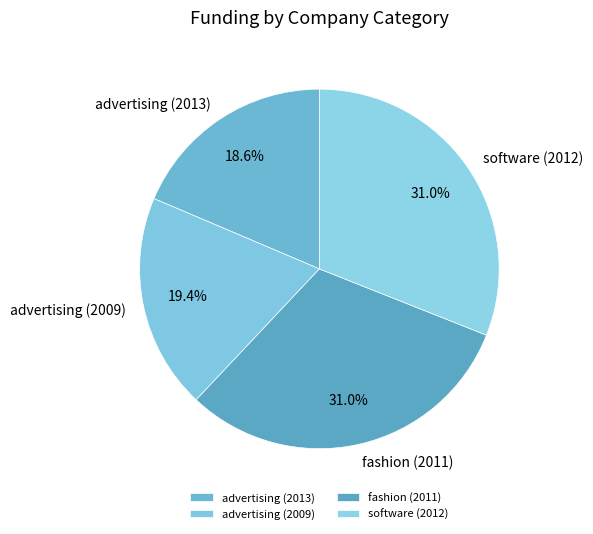

Is there a majority slice in this chart?

No